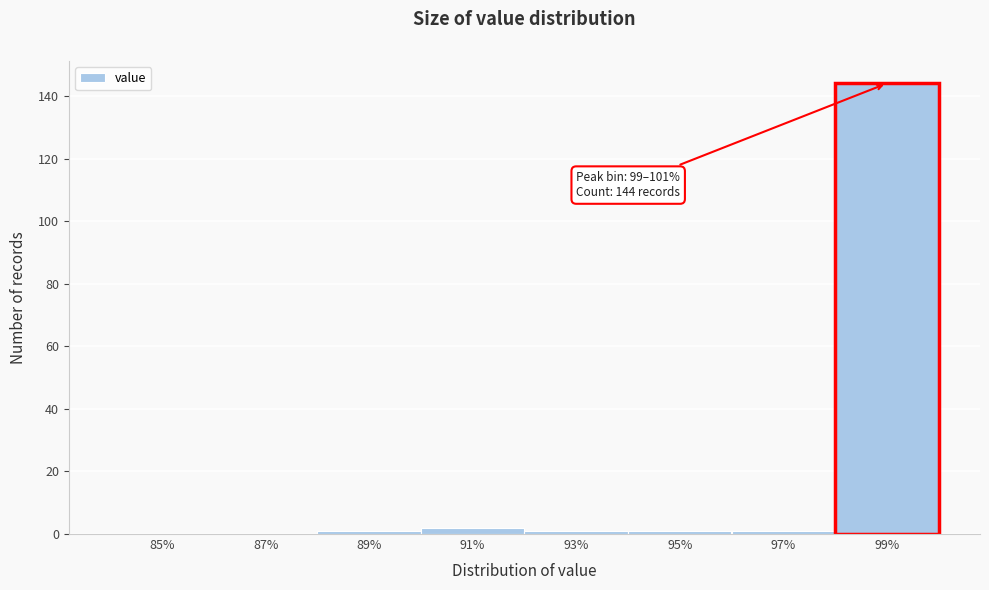

Reading right to left, transcribe all the data shown in this chart.

99%=144	97%=1	95%=1	93%=1	91%=2	89%=1	87%=0	85%=0